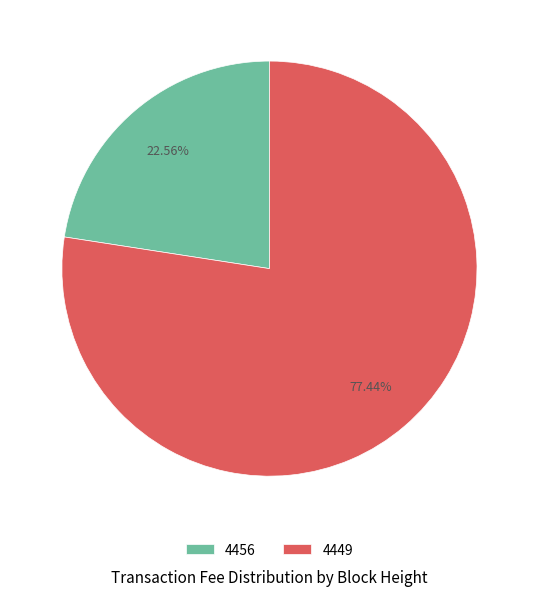

To the nearest percent, what portion does 4449 represent?

77%